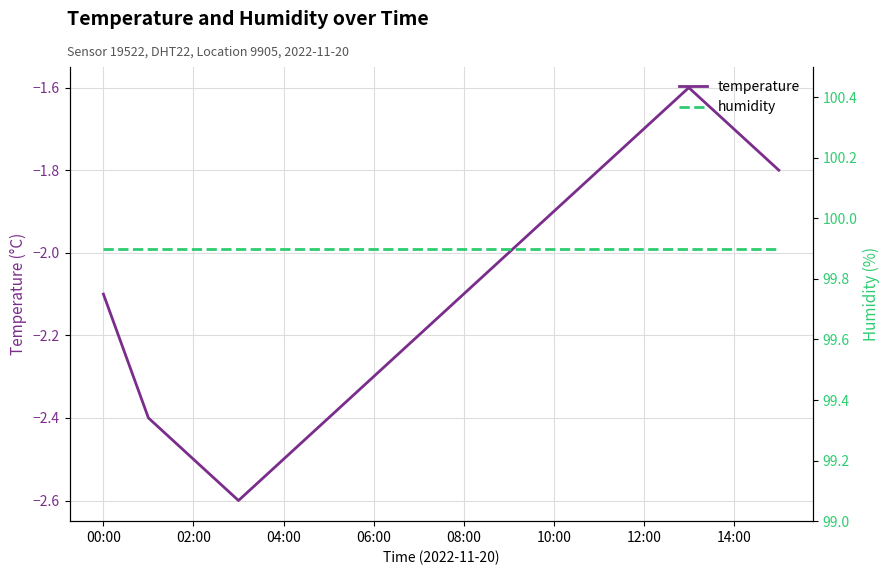

The value of temperature at 06:00 is -2.3. True or false?

True